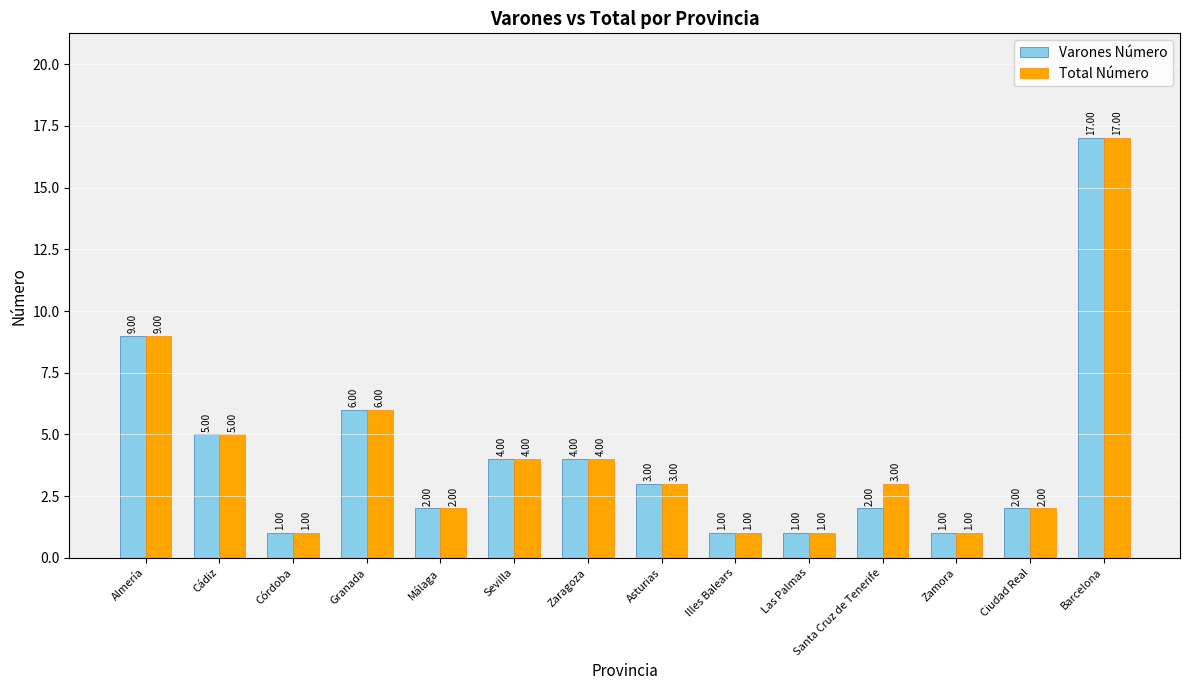

Rank the series by their average value, from lowest to highest.

Varones Número, Total Número